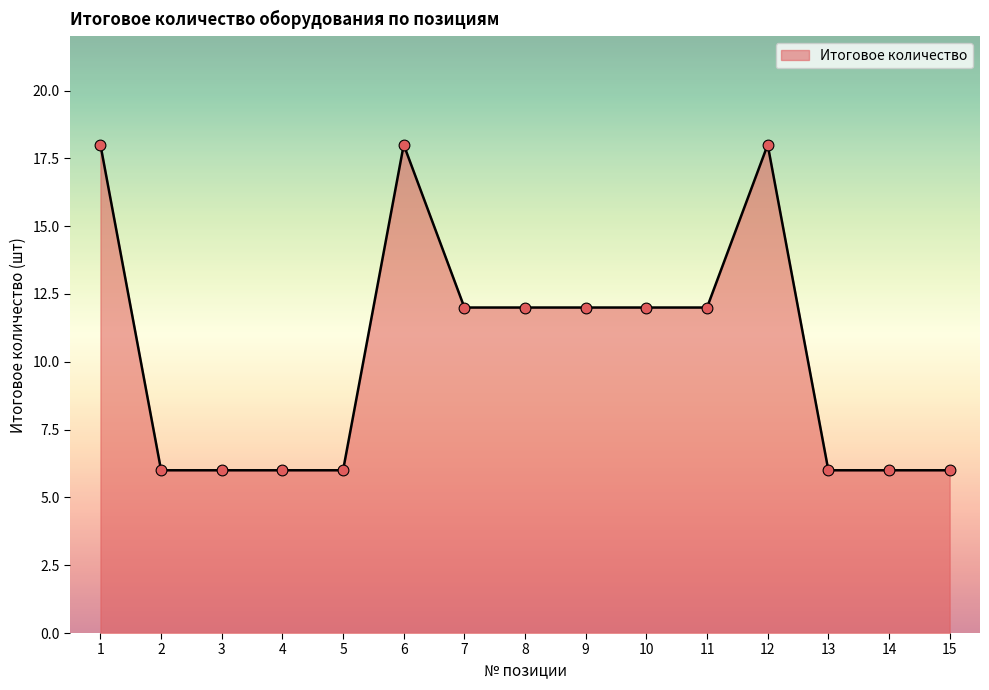

Between 4 and 6, which is larger?

6